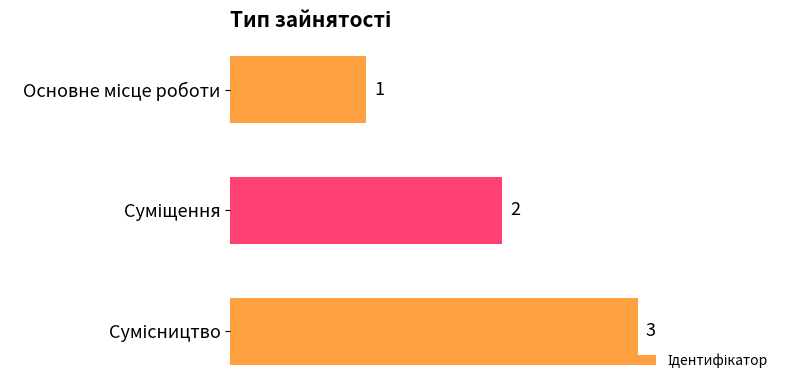

Count the values in the range 1 to 3.

3